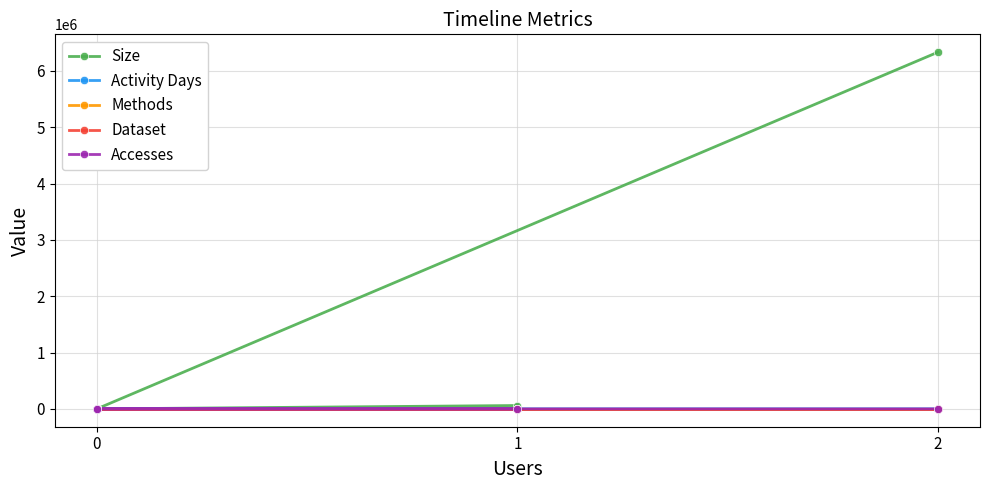

Which series has the largest range (max minus min)?

Size